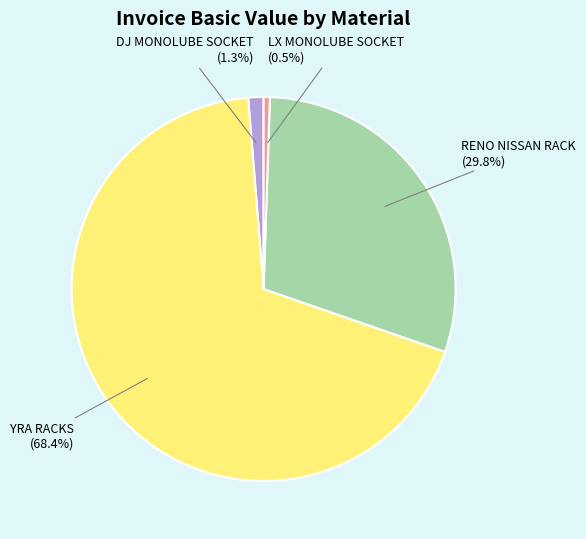

Which slice represents more than half of the pie?

YRA RACKS